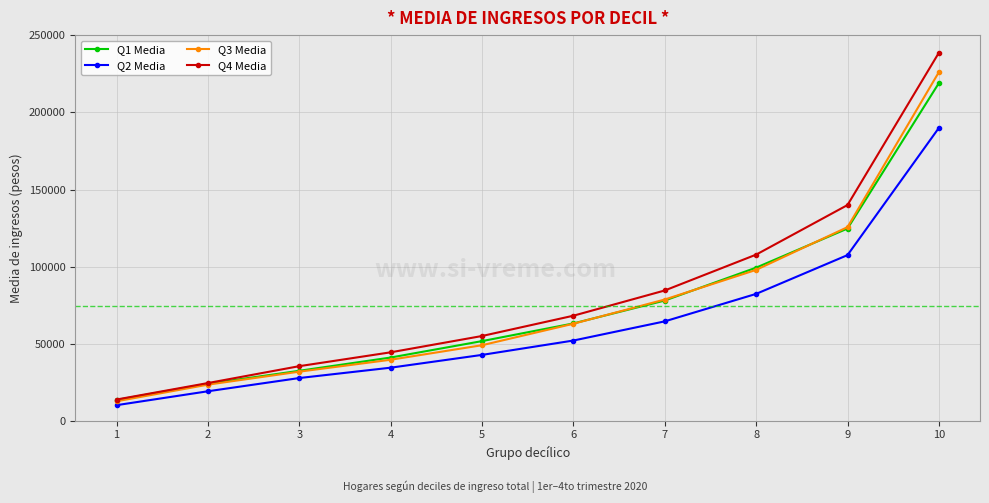

What is the spread (max minus min) of values at 5?

12267.2